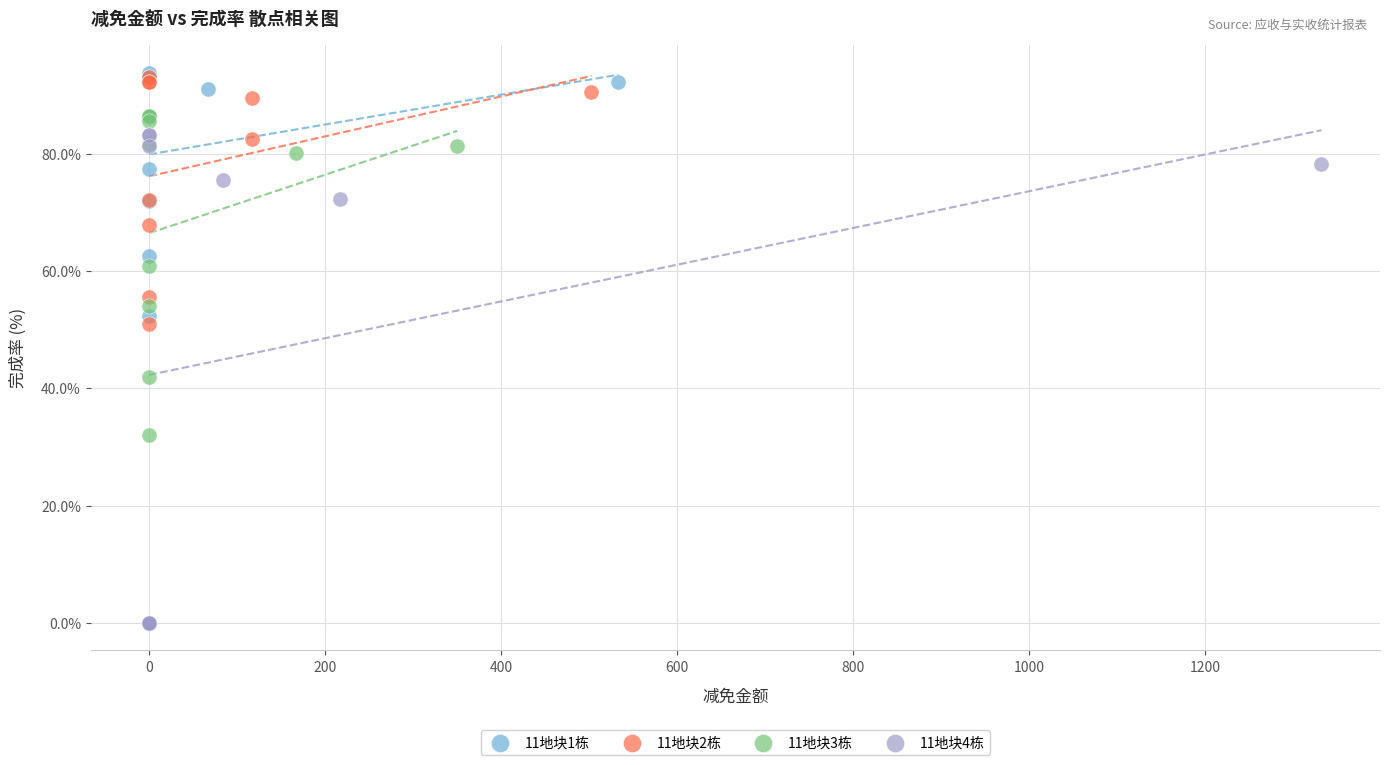

Which series contains the lowest Y value?

11地块4栋